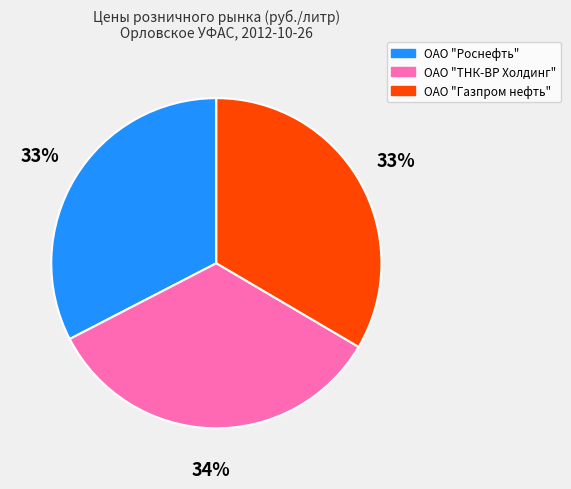

Do ОАО "Роснефть" and ОАО "ТНК-ВР Холдинг" together represent more than half of the pie?

Yes